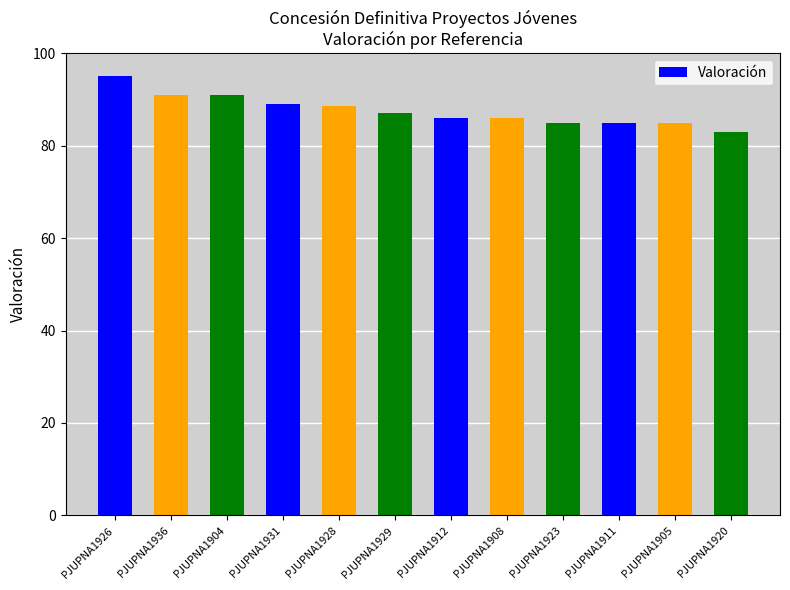

Is it true that the value at PJUPNA1904 is 127.7?

False